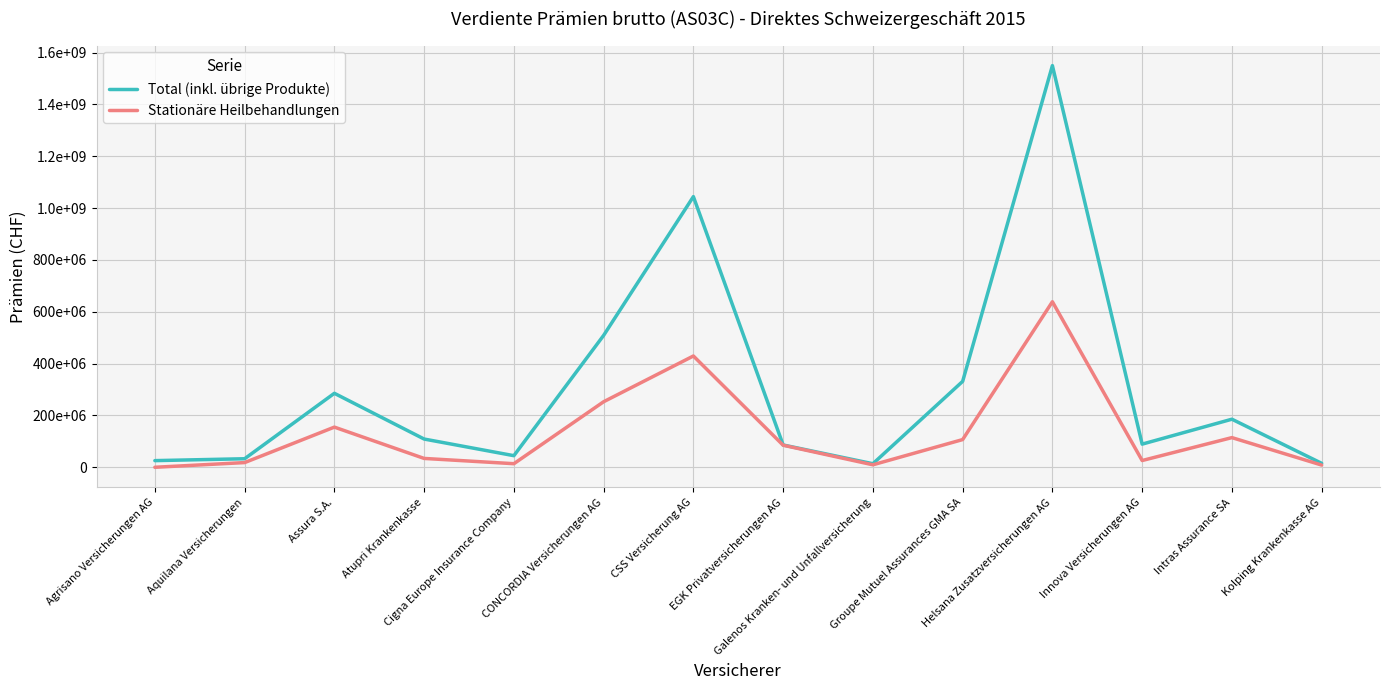

Is this an area chart (filled region under the line)?

No